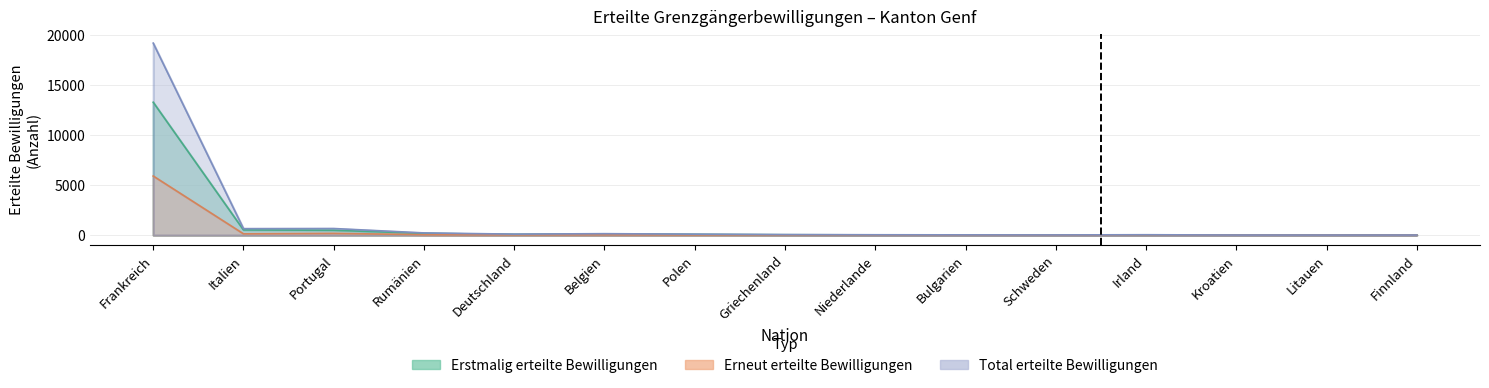

True or false: Total erteilte (Frauen) and Erstmalig (Frauen) cross at least once.

False